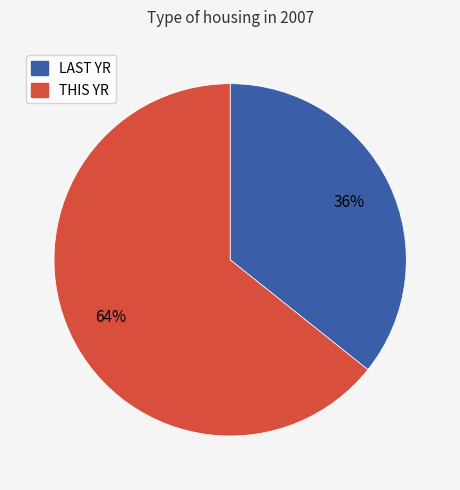

Is there any slice that represents more than half of the pie?

Yes